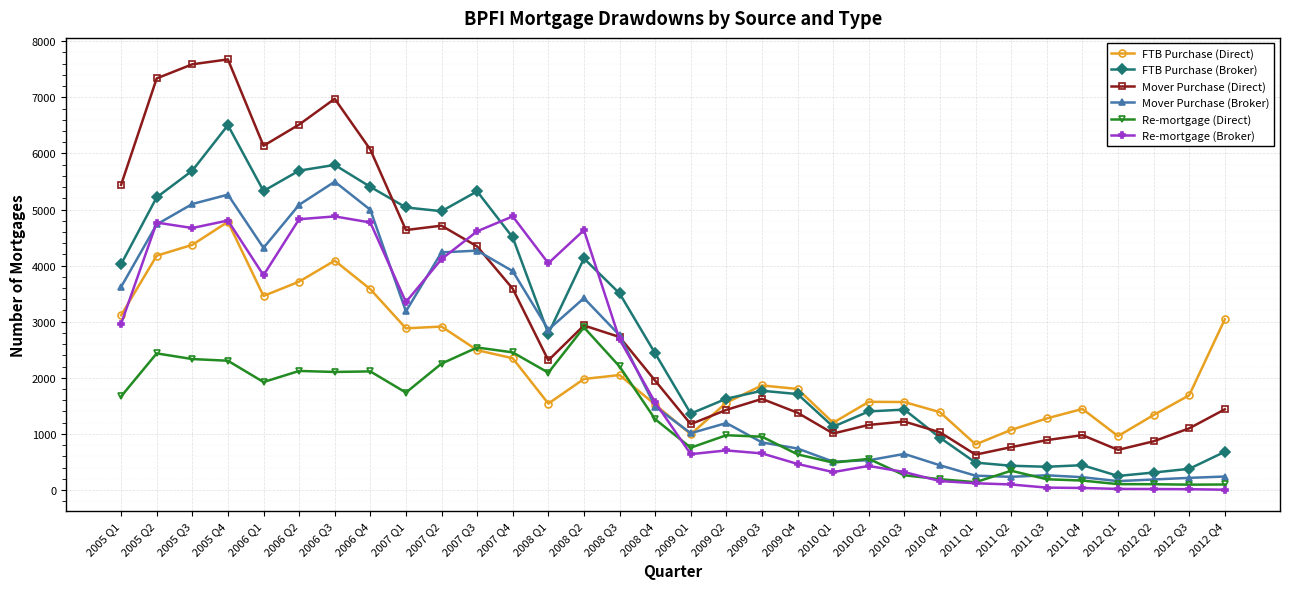

What is the difference between the highest and lowest values at 2007 Q3?

2831